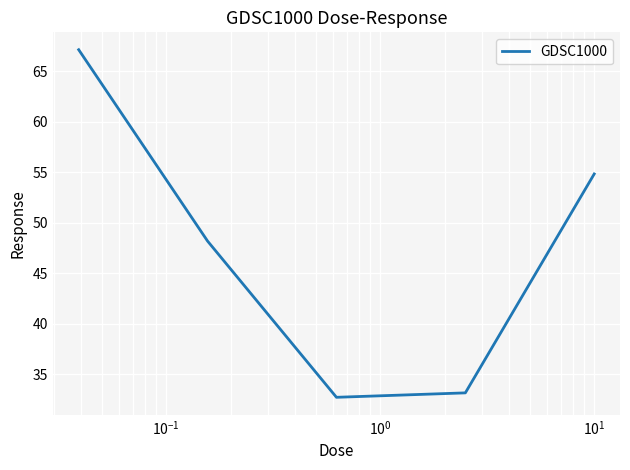

Reading right to left, list all the values displayed in this chart.

54.8	33.2	32.7	48.2	67.1